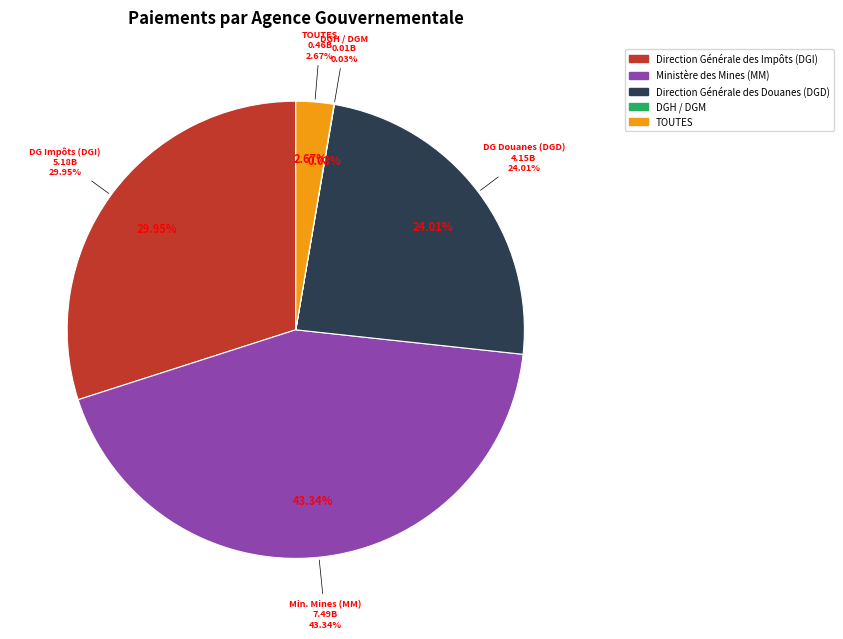

Does DGT / DGM represent more than half of the total?

No